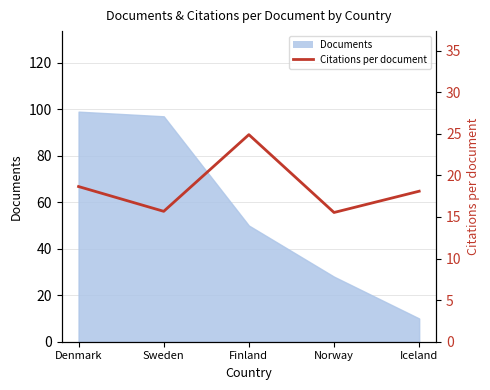

Is it true that the value at Denmark is 29.2?

False